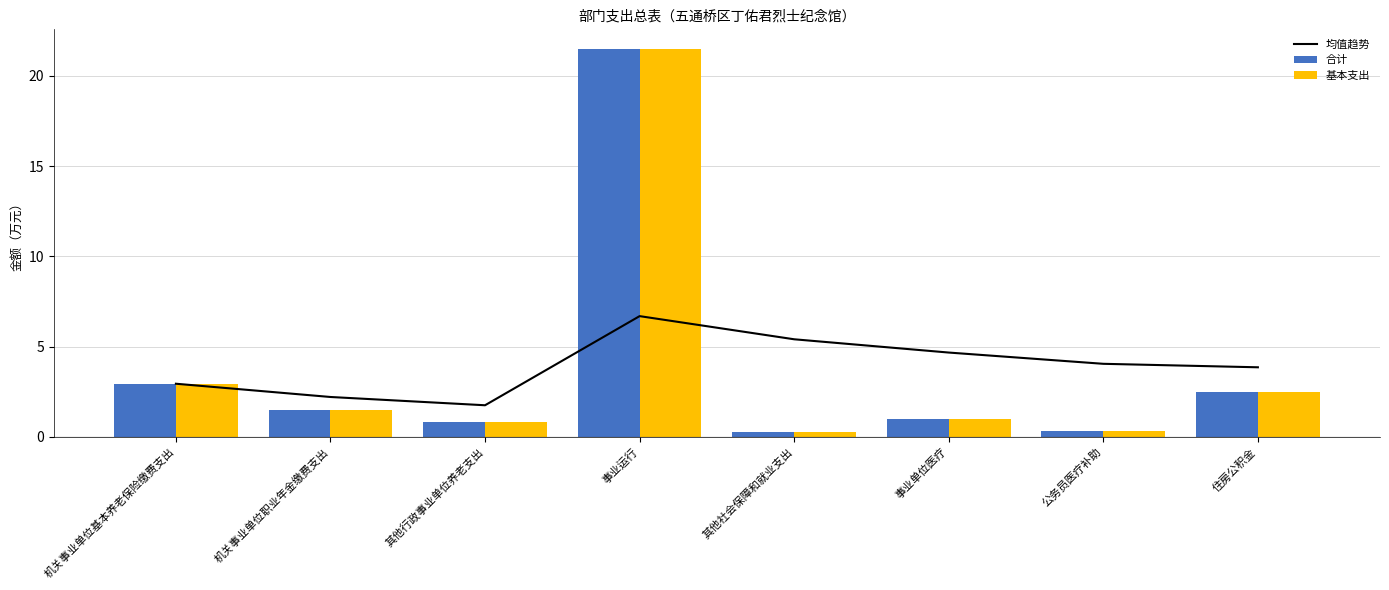

Reading left to right, transcribe all the data shown in this chart.

均值趋势: 2.9	2.2	1.7	6.7	5.4	4.7	4.0	3.9
合计: 2.9	1.5	0.8	21.5	0.3	1.0	0.3	2.5
基本支出: 2.9	1.5	0.8	21.5	0.3	1.0	0.3	2.5